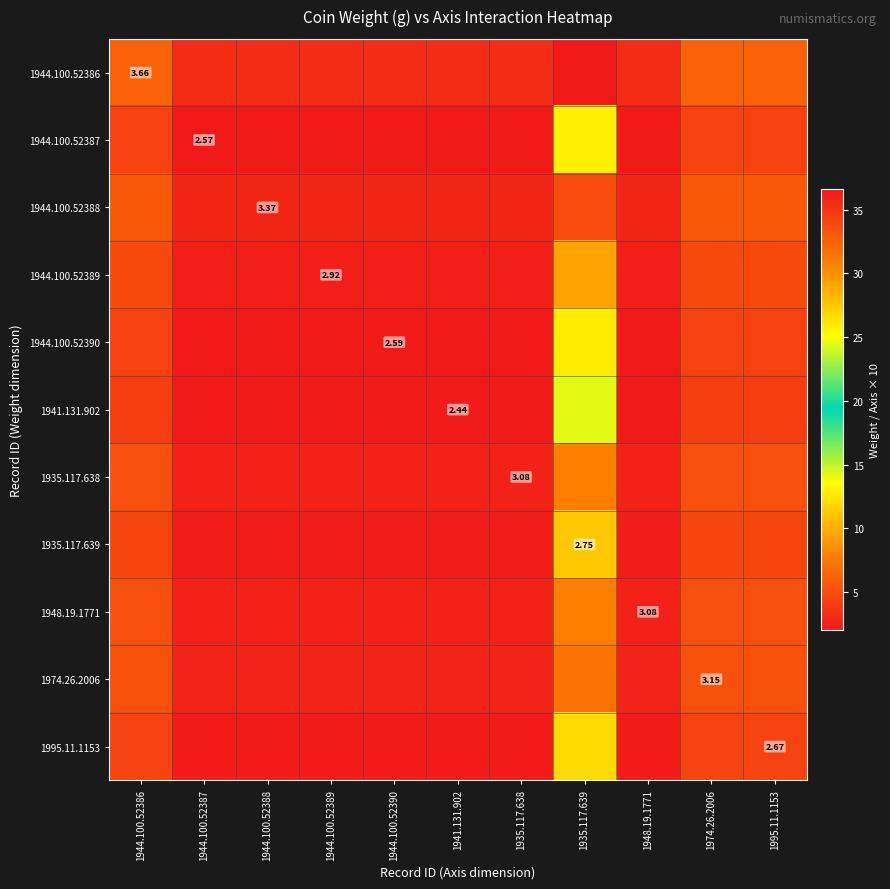

True or false: 1995.11.1153 has a value of 6.8 at 1995.11.1153.

False